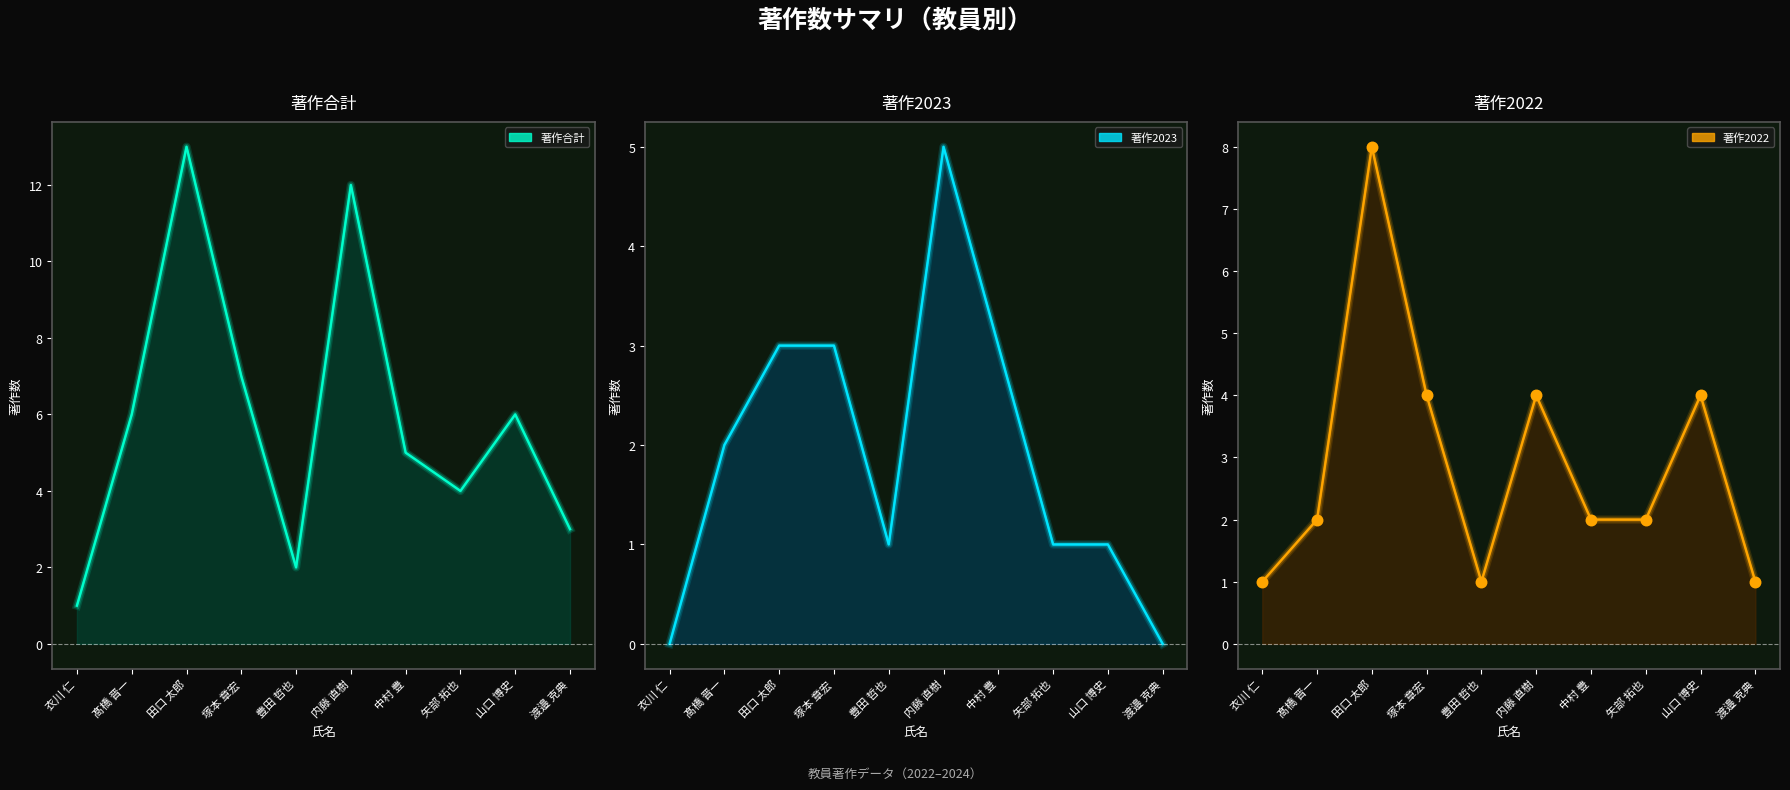

At which category is the sum across all series the highest?

田口 太郎